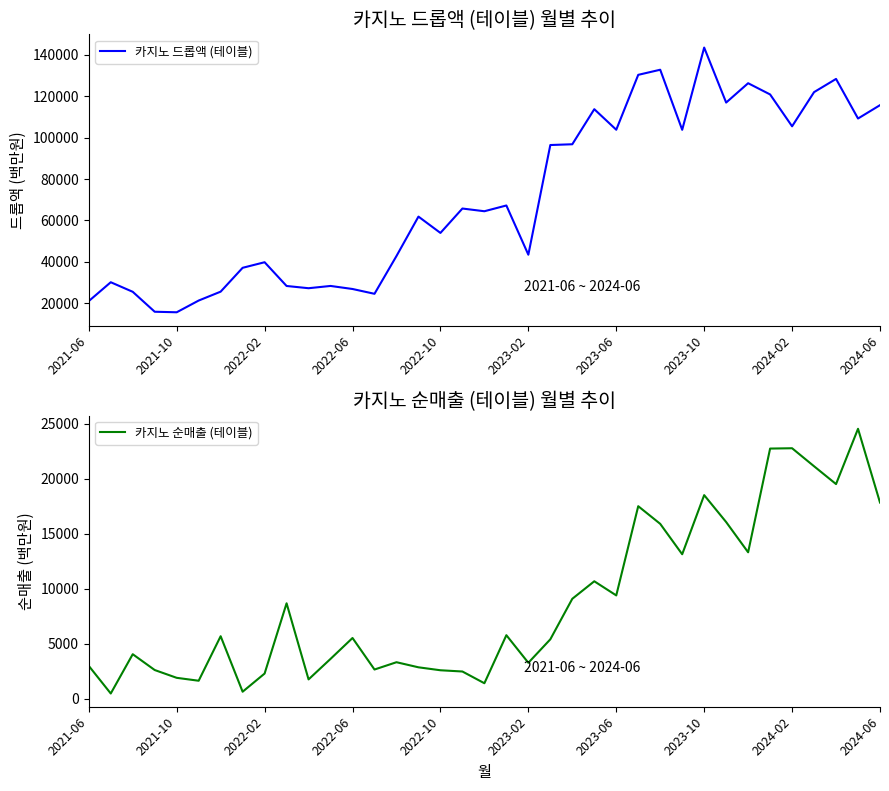

What is the average value of the 카지노 드롭액 (테이블) series?

71161.1